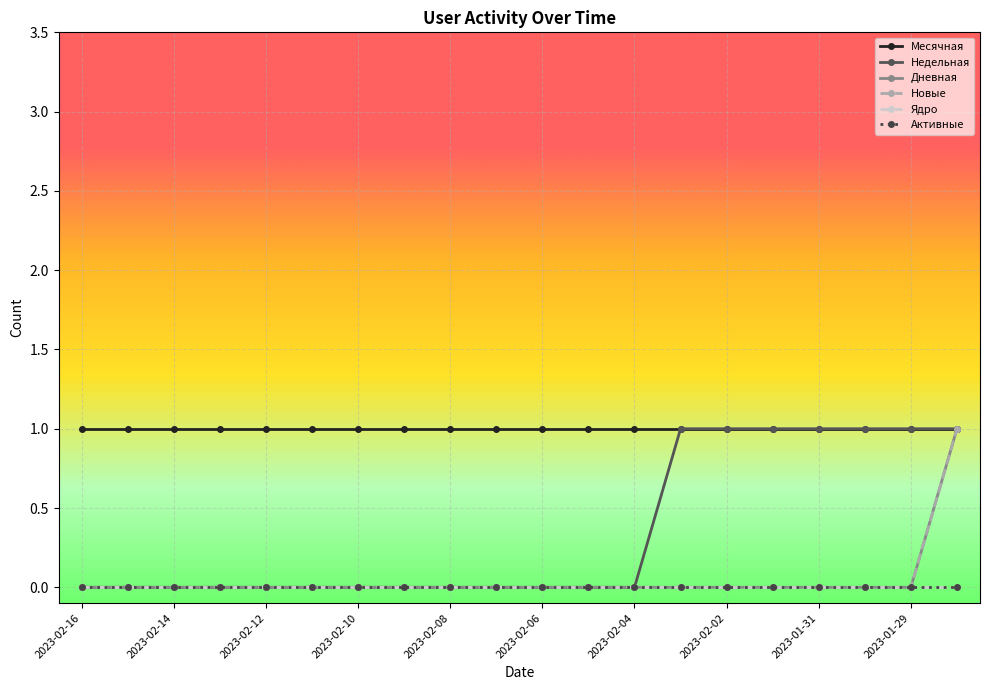

Does the chart have visible grid lines?

Yes